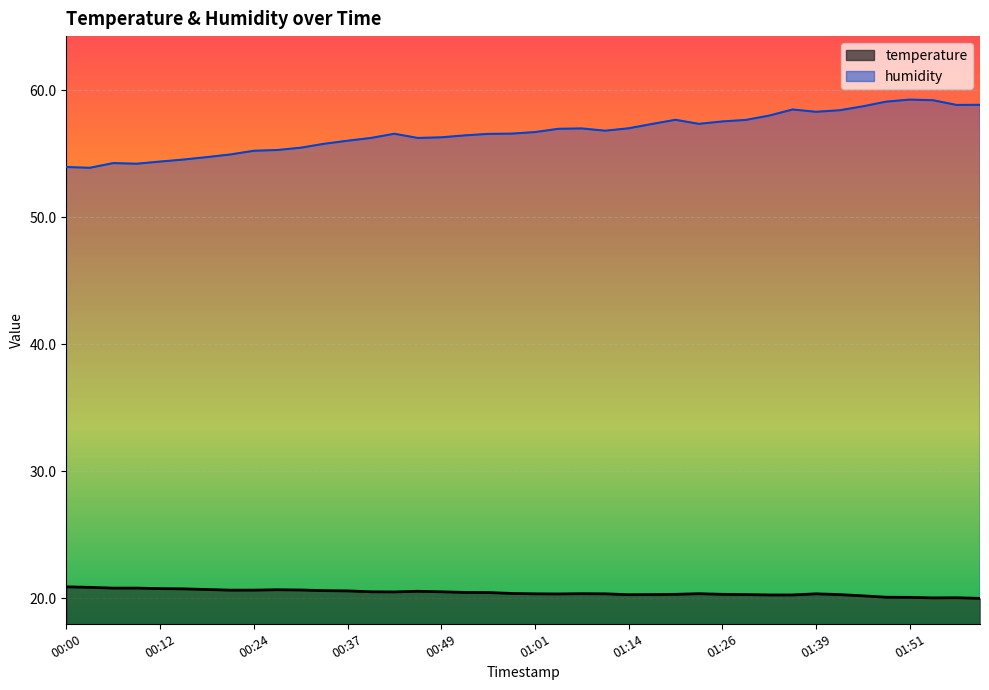

Is the value of temperature at 01:11 greater than the value of humidity at 00:52?

No